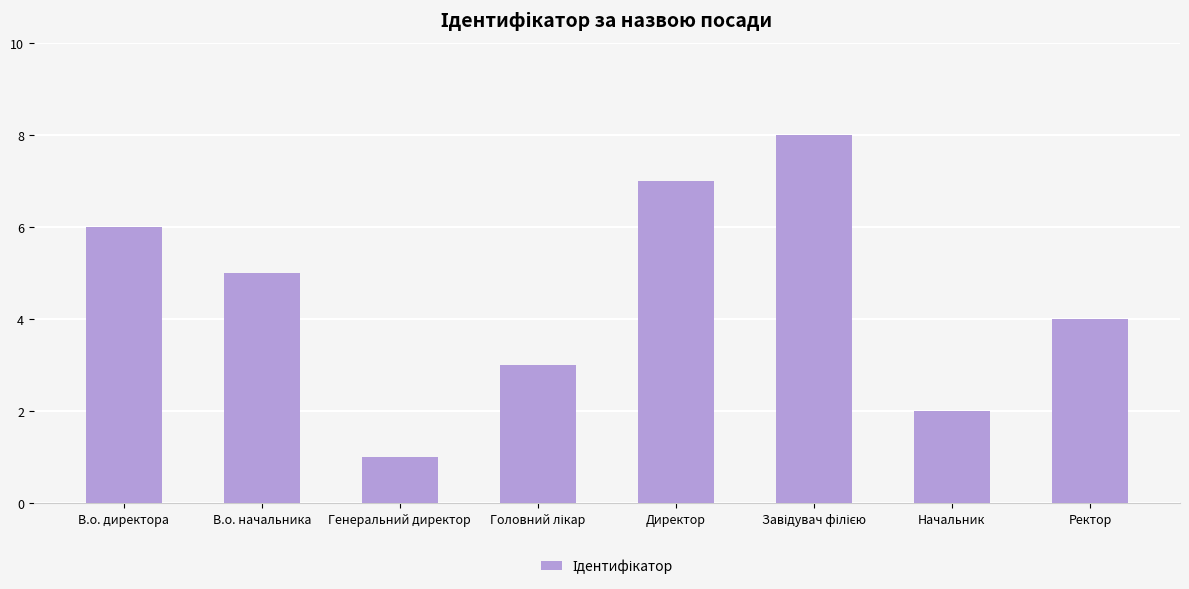

Reading left to right, what are all the values shown in this chart?

6	5	1	3	7	8	2	4